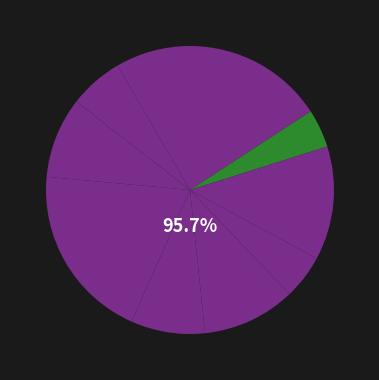

The Кисель slice represents 8% of the pie. True or false?

True